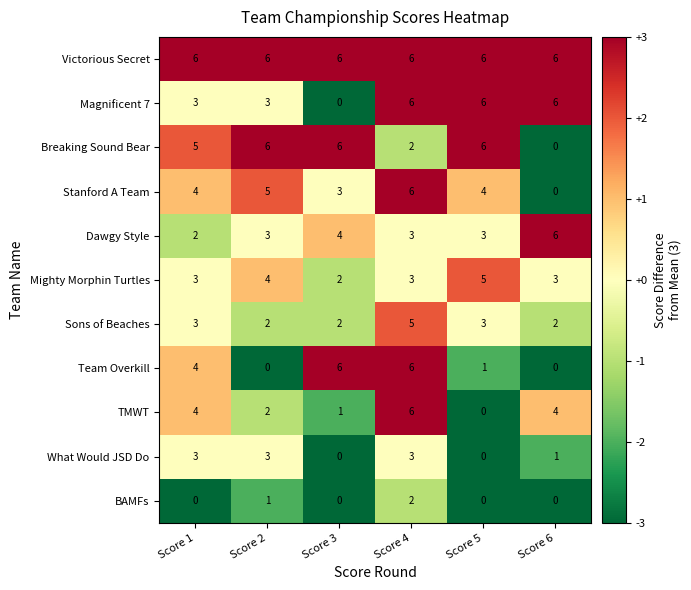

Between Score 3 and Score 5, which series saw the biggest shift?

Magnificent 7